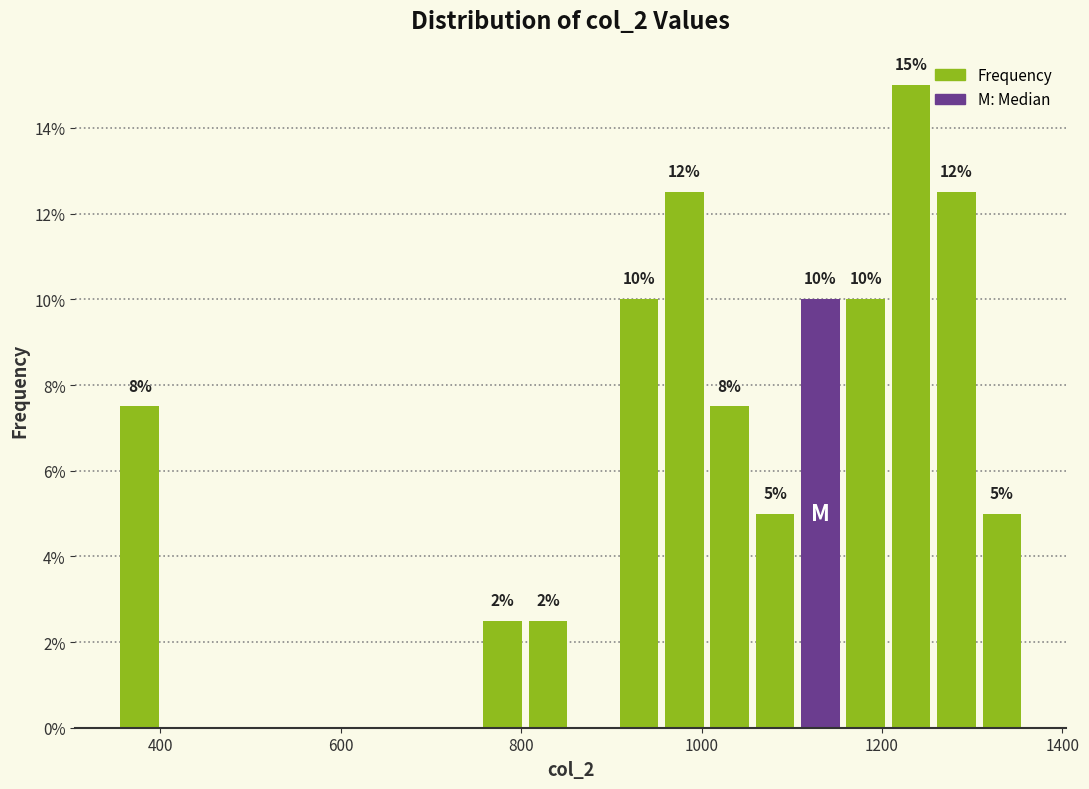

Around what value on the x-axis is the tallest bar? Give the approximate position of its centre, as read against the axis.

1240